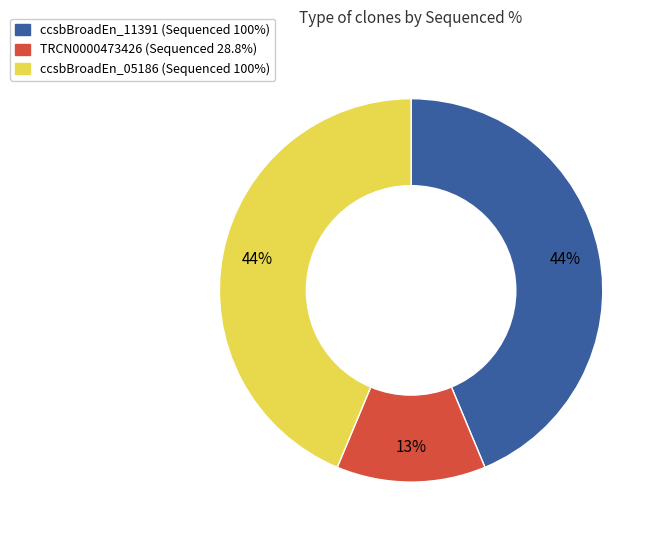

Count the number of slices in the pie.

3